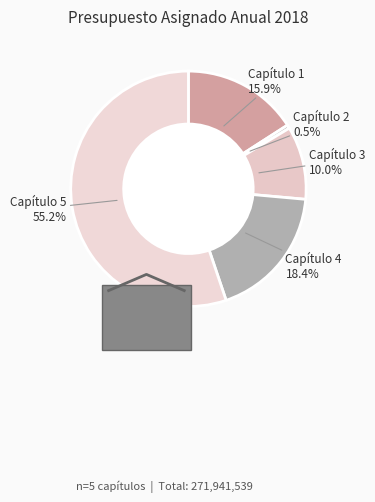

What is the change in value from Capítulo 1 to Capítulo 5?

+106818053